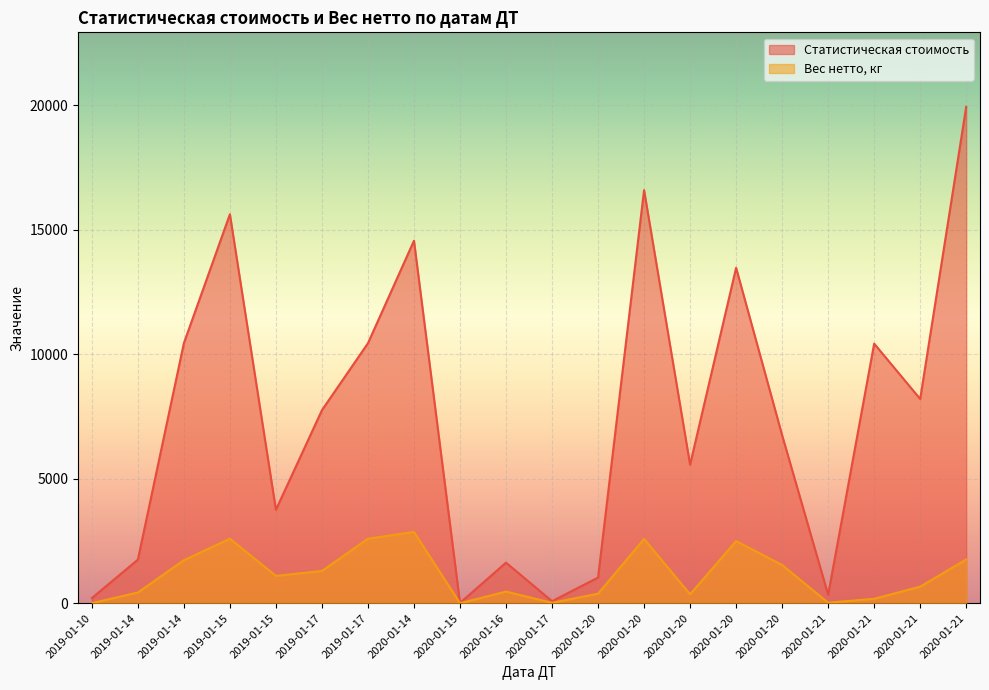

The value of Статистическая стоимость at 2020-01-20 is 24039.1. True or false?

False